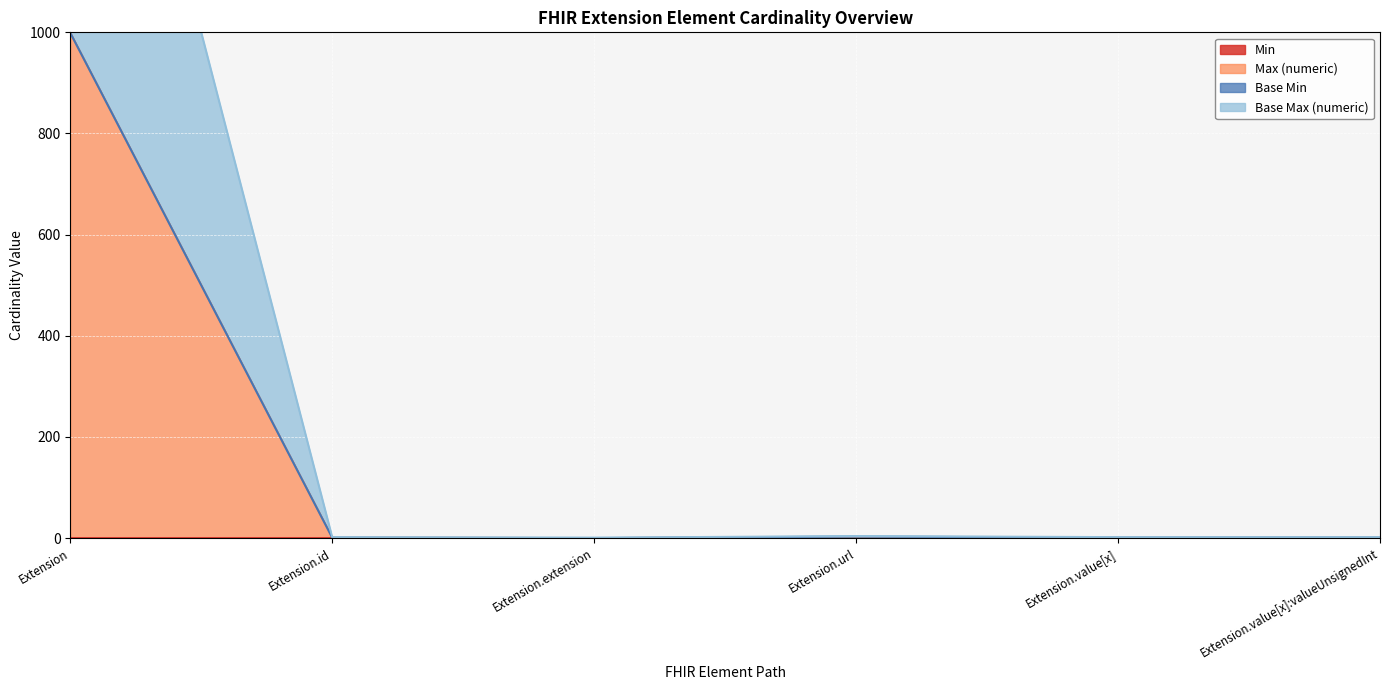

What is the sum of all Base Max_numeric values?

1004